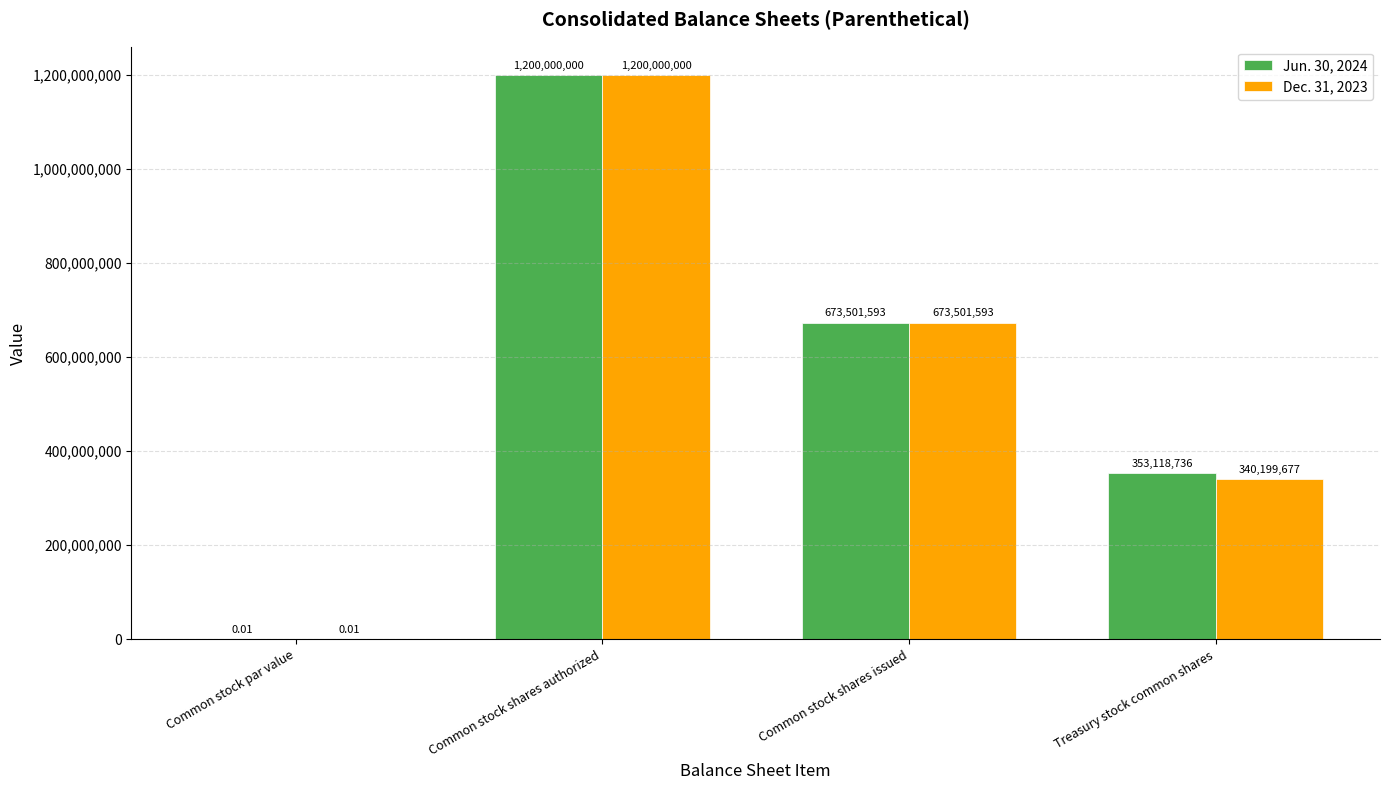

Between Common stock shares issued and Treasury stock common shares, which series saw the biggest shift?

Dec. 31, 2023